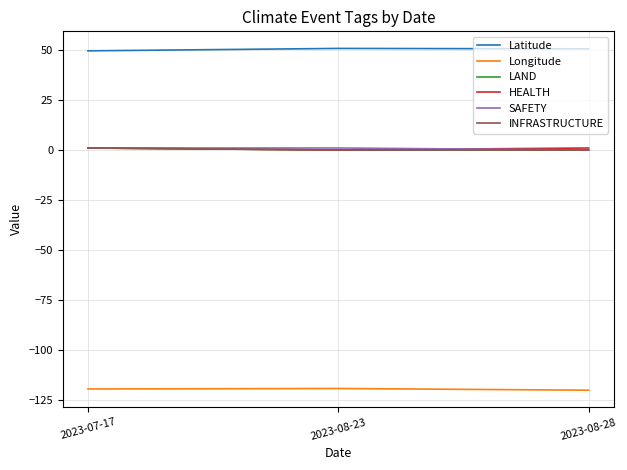

What is the approximate value of SAFETY at 2023-07-17?

1.0